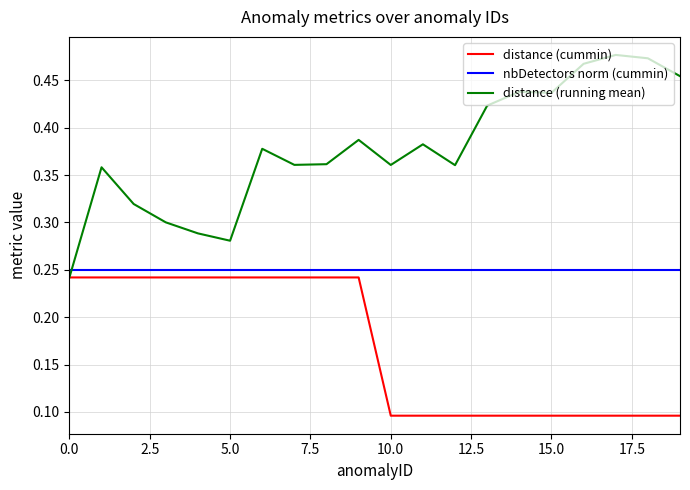

How many times do nbDetectors norm (cummin) and distance (running mean) cross each other?

1